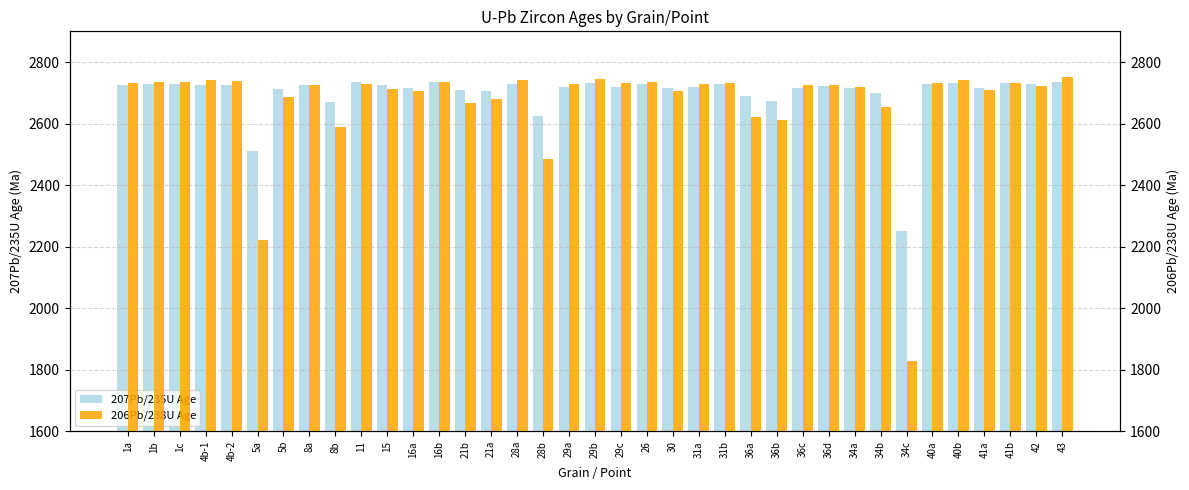

What is the total value across all series at 34c?

4079.6